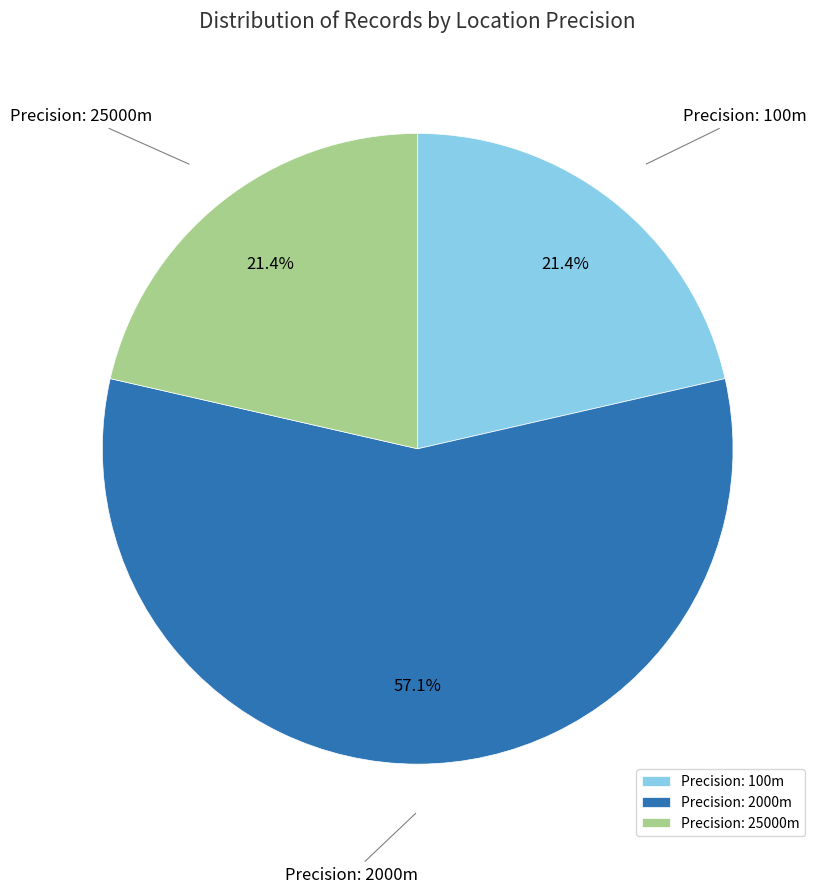

Is Precision: 100m the majority of the pie?

No